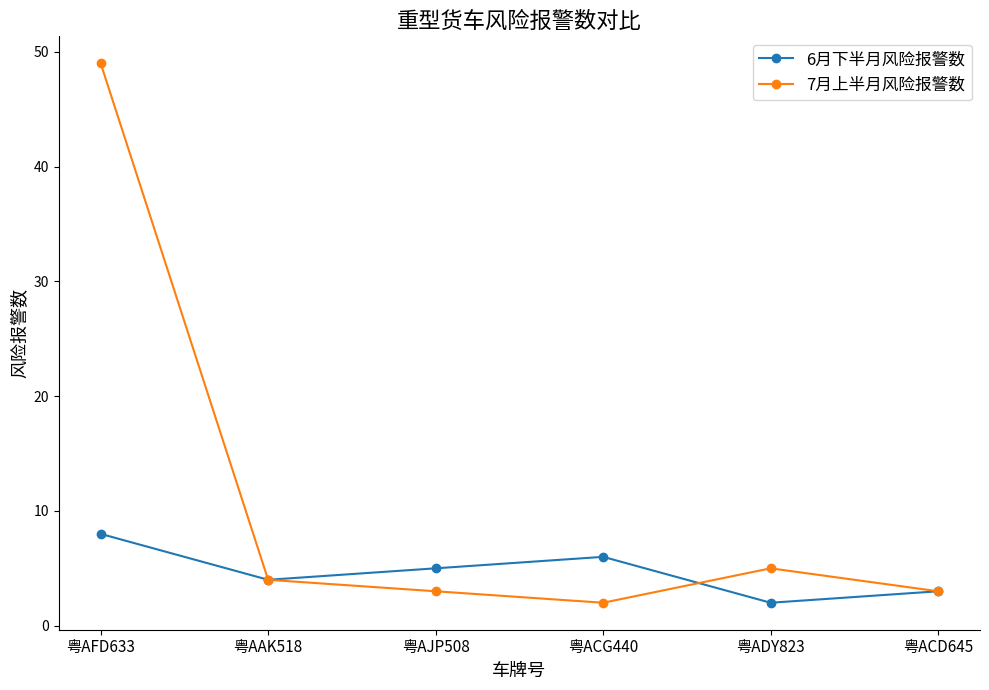

True or false: 7月上半月风险报警数 has a value of 5 at 粤ADY823.

True